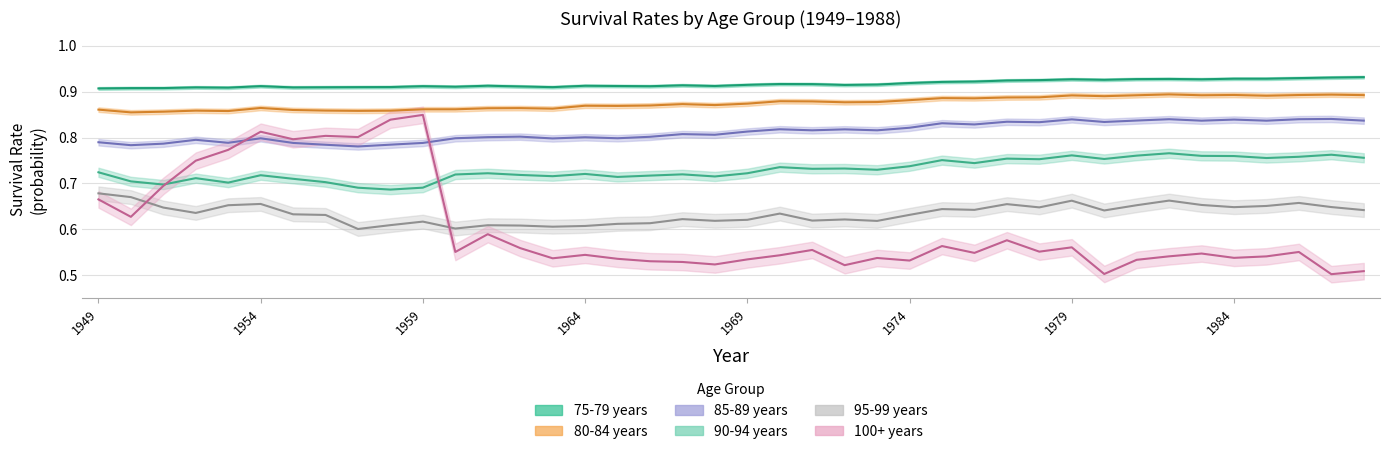

Rank the series at 1977 from lowest to highest value.

100+ years, 95-99 years, 90-94 years, 85-89 years, 80-84 years, 75-79 years